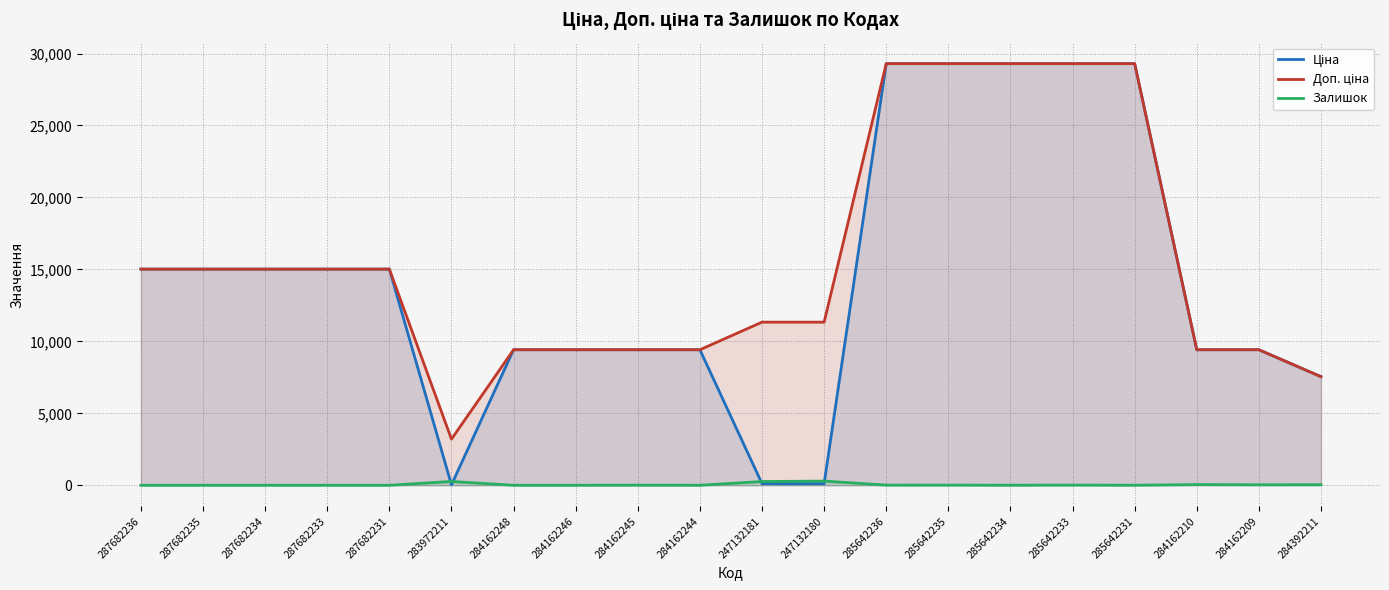

List the series in order of their peak value, lowest first.

Залишок, Ціна, Доп. ціна